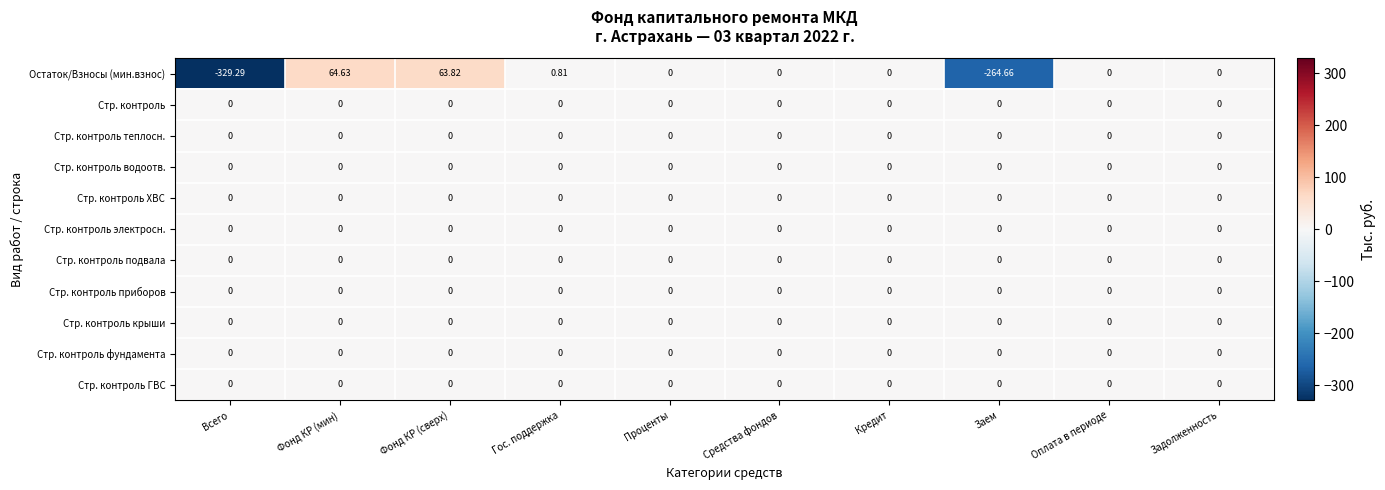

At which category is the sum across all series the highest?

Фонд КР (мин)